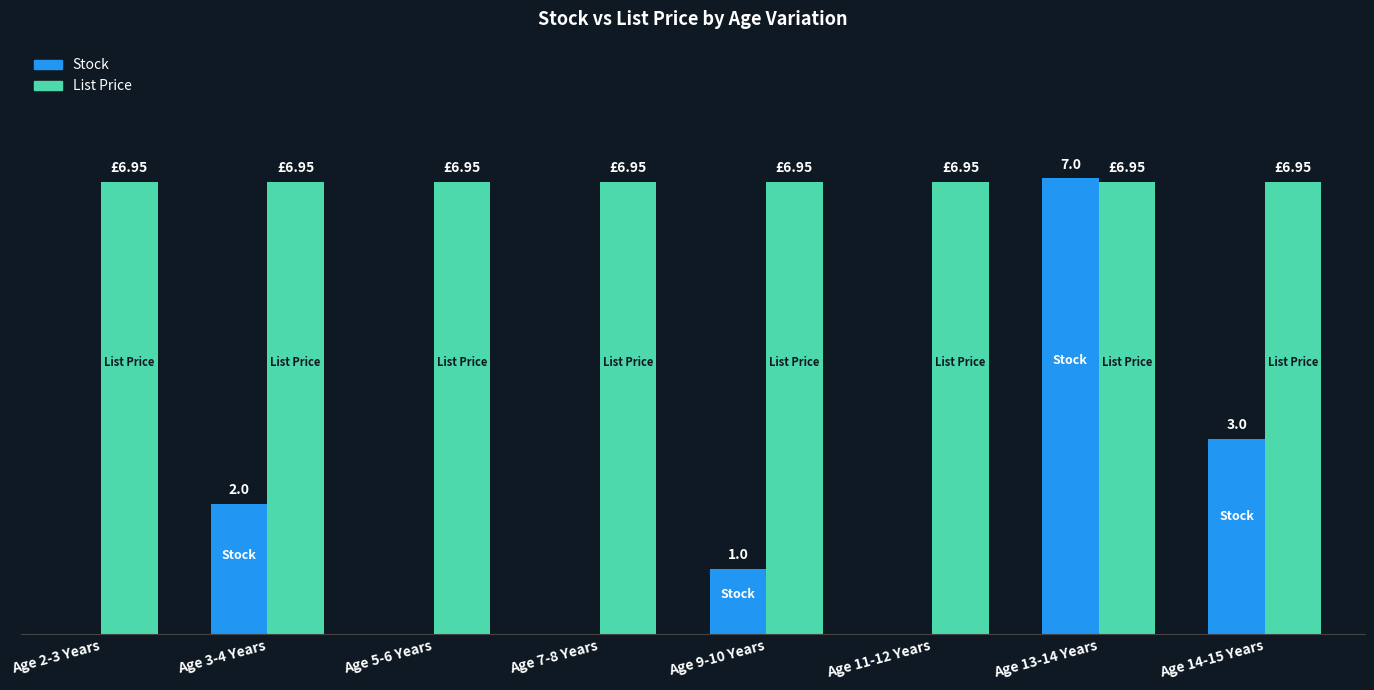

What are all the series names shown in the legend?

Stock, List Price